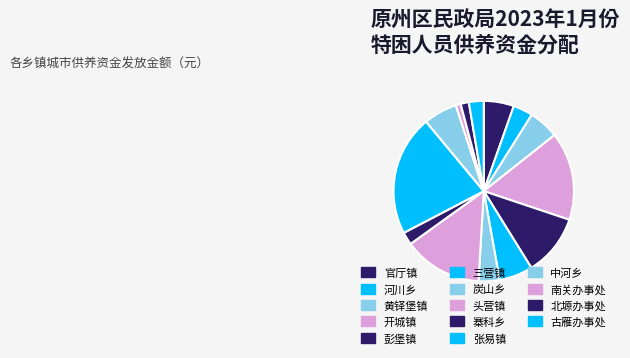

Is there a majority slice in this chart?

No